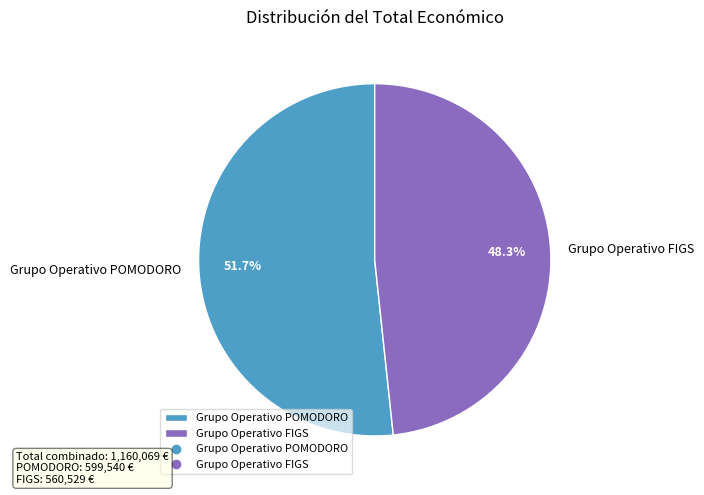

To the nearest percent, what portion does Grupo Operativo FIGS represent?

48%